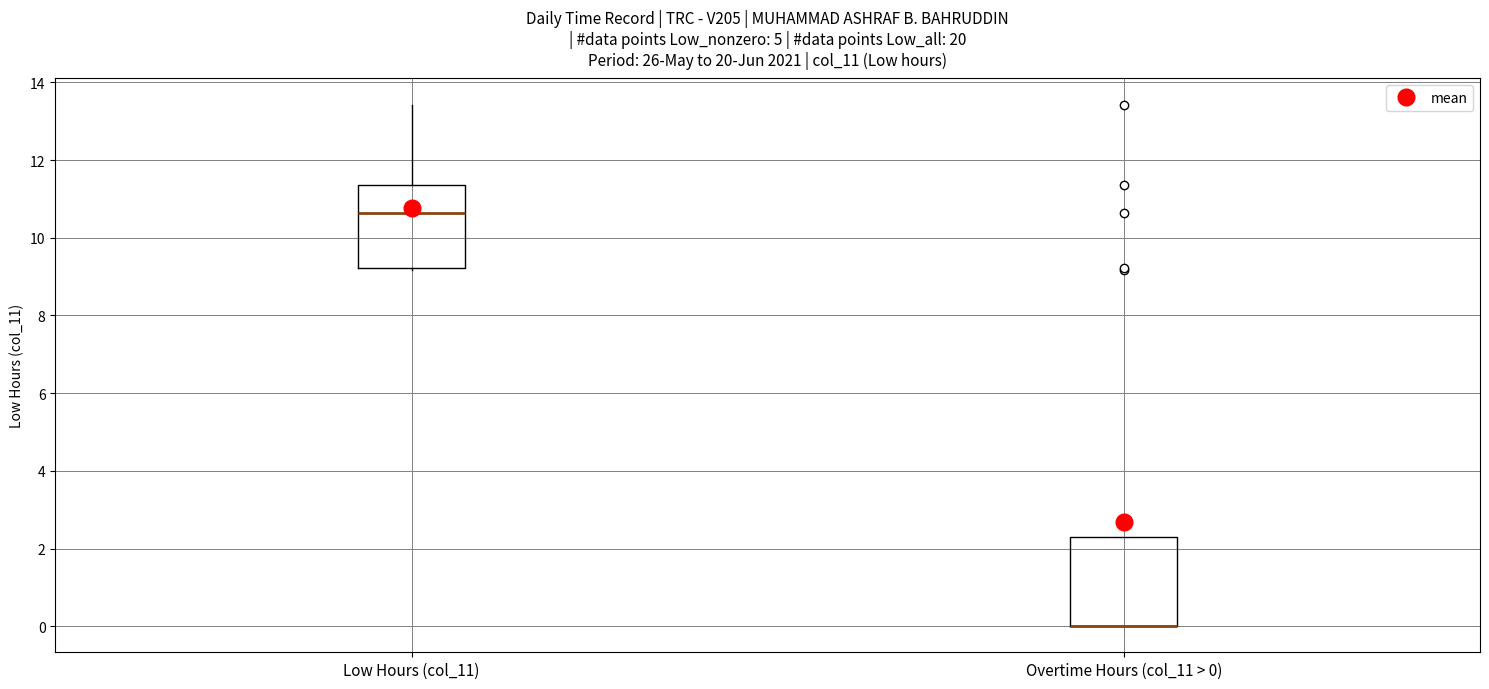

Reading left to right, transcribe this box plot: for each box, give where its median line is, the range the box spans, and where its two whiskers end, as read against the y-axis. The values are not printed on the chart, so give them approximately, as read against the axis.

Low Hours (col_11): median 10.6, box 9.2 to 11.4, whiskers 9.2 (just below the box's lower edge) to 13.4
Overtime Hours (col_11 > 0): median 0.0 (drawn on the box's lower edge), box 0.0 to 2.2, whiskers 0.0 to 2.2